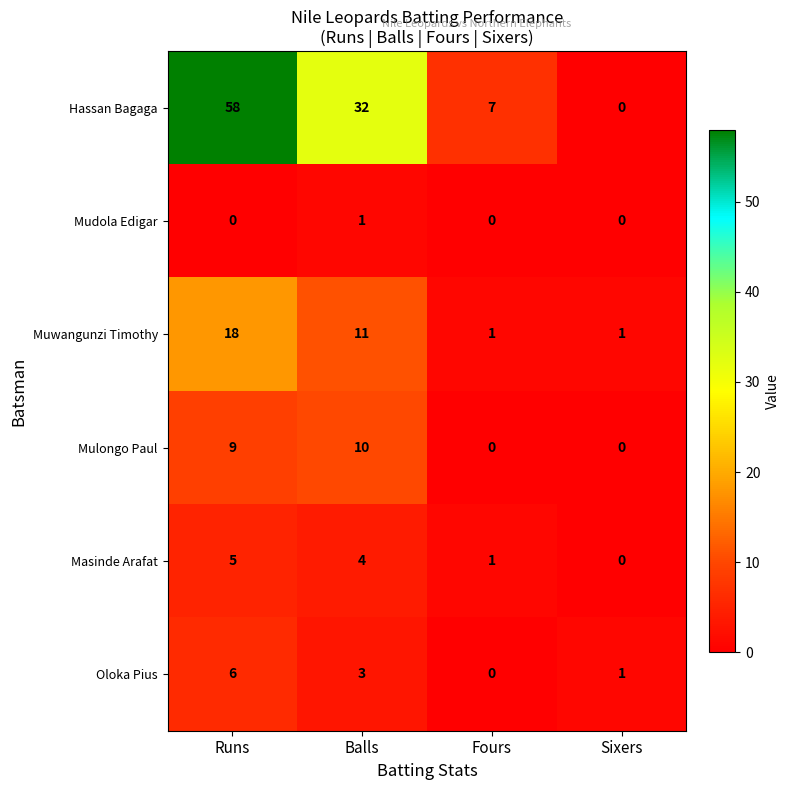

What is the sum of all Mulongo Paul values?

19